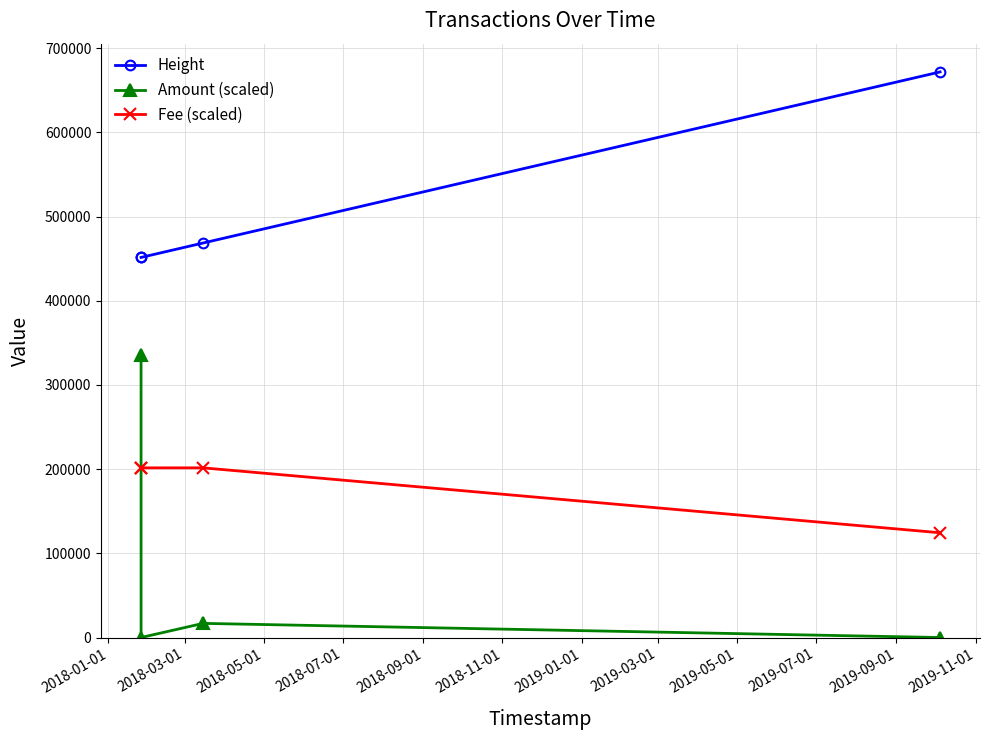

Rank the series by their maximum value, from lowest to highest.

Fee (scaled), Amount (scaled), Height